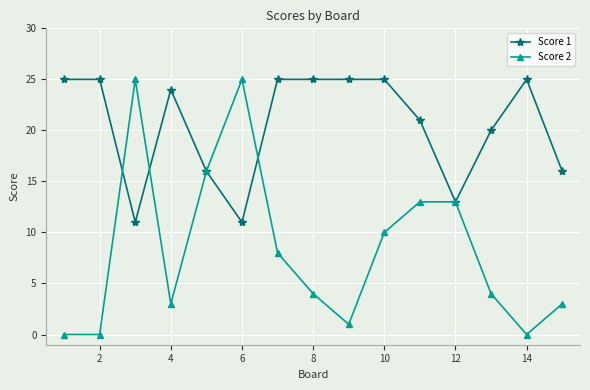

True or false: Score 1 has more than 1 interior local peaks.

True